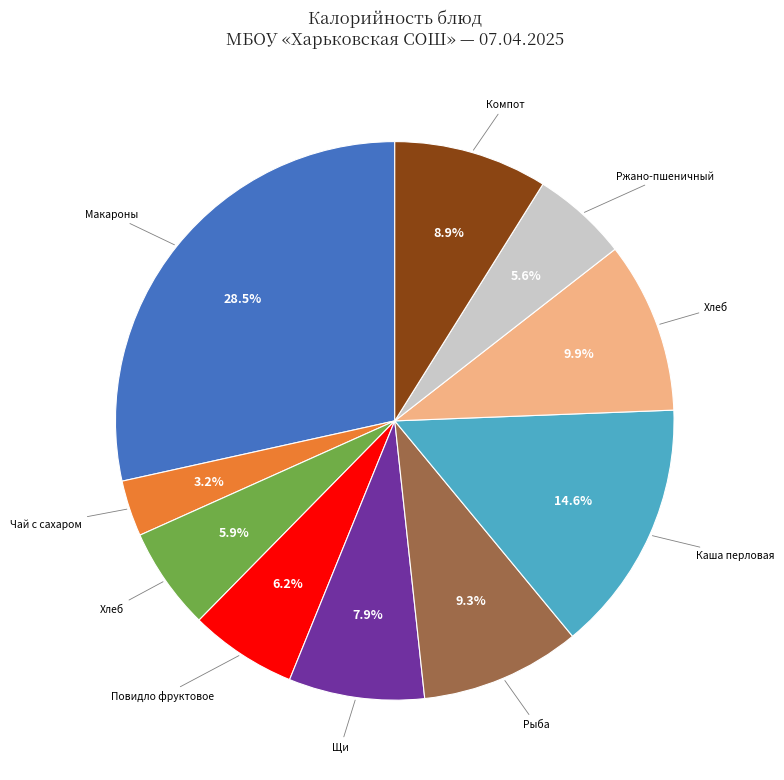

To the nearest percent, what is the average slice percentage?

10%